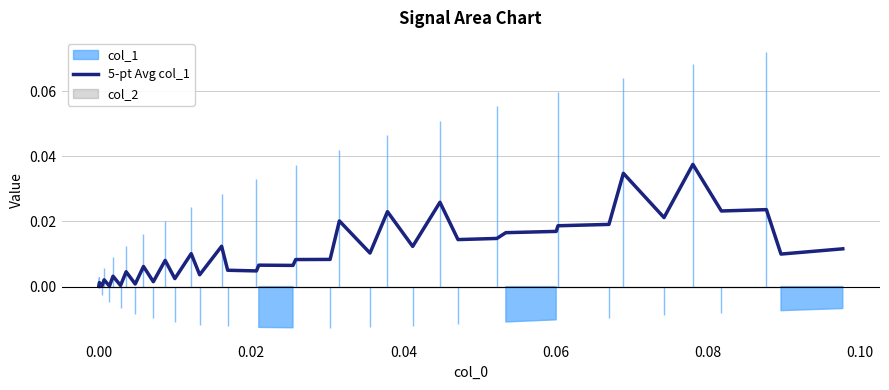

True or false: there are more than 2 points higher than both neighbors.

True